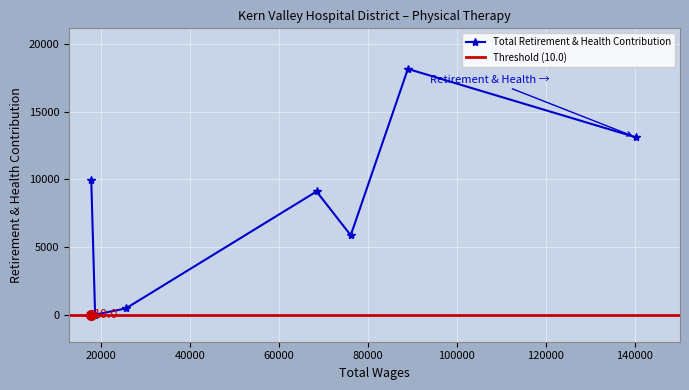

What is the highest value of the Total Retirement & Health Contribution series?

18158